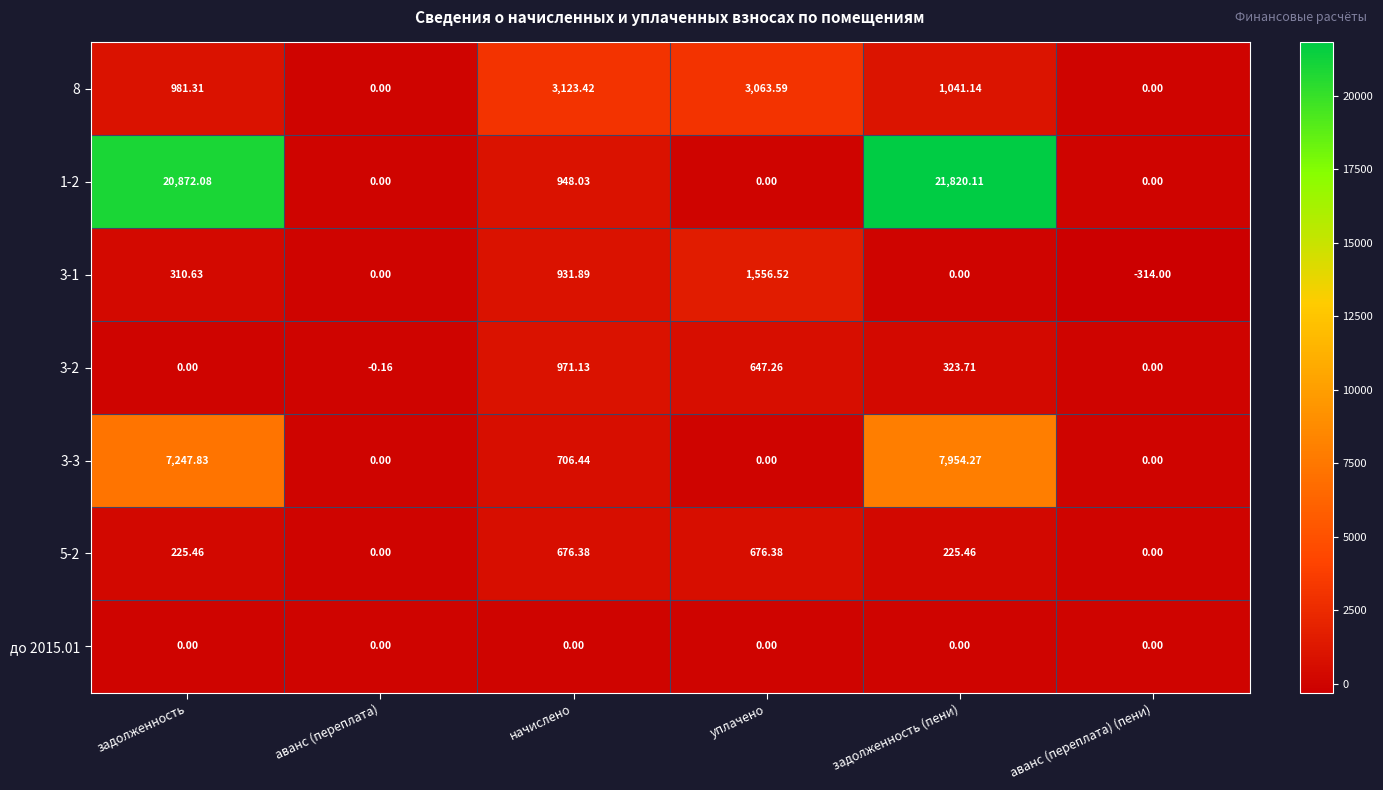

How many distinct data groups are displayed?

7